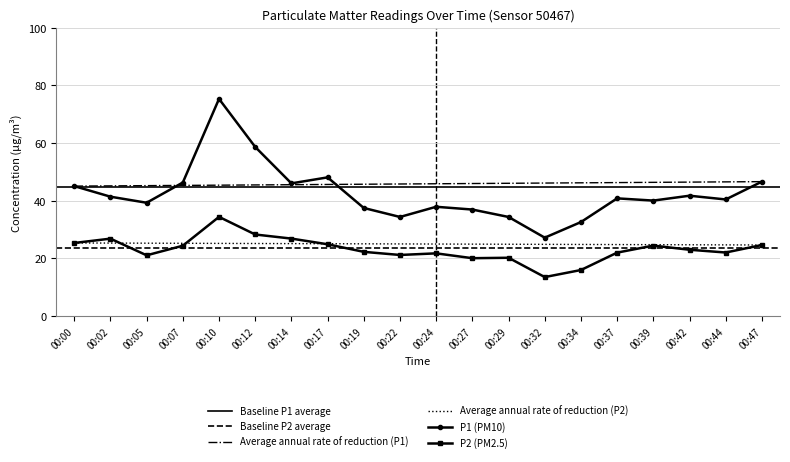

The P1 series shows 54.1 at 00:05. True or false?

False